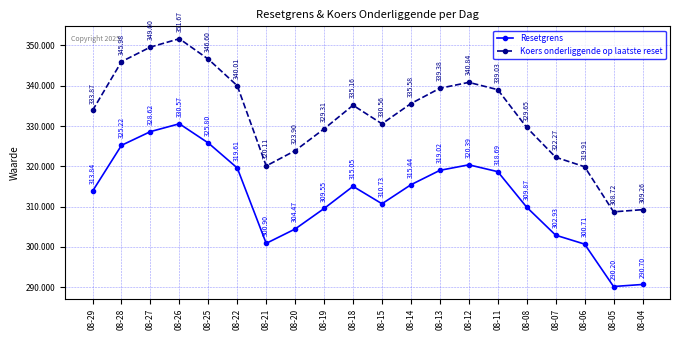

What is the smallest value displayed?

290.2